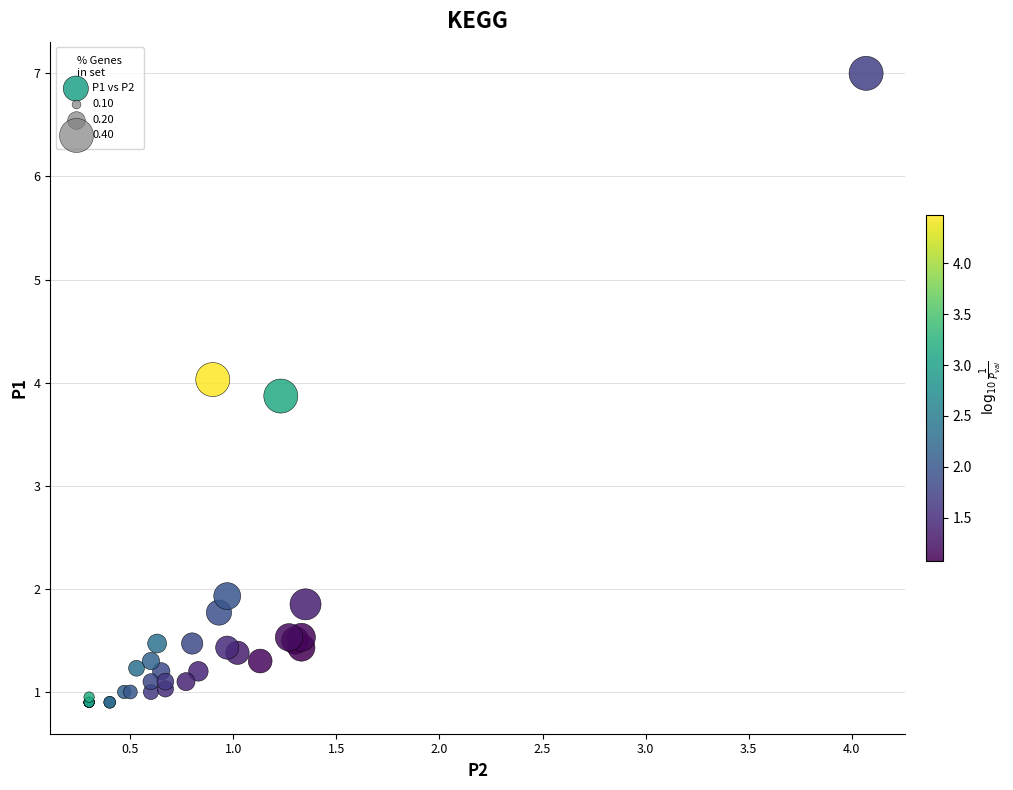

What Y value in the scatter plot is closest to 3?

3.9